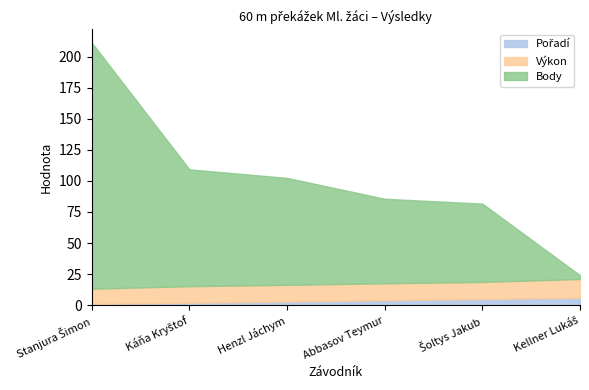

True or false: Výkon has a value of 9.4 at Abbasov Teymur.

False